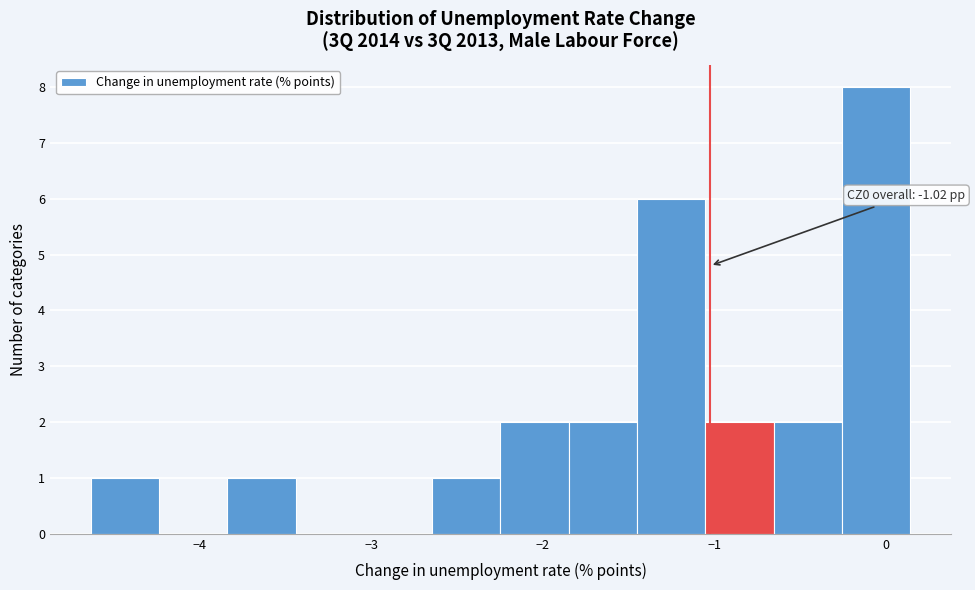

Read against the x-axis, roughly where is the centre of the tallest bar?

-0.1